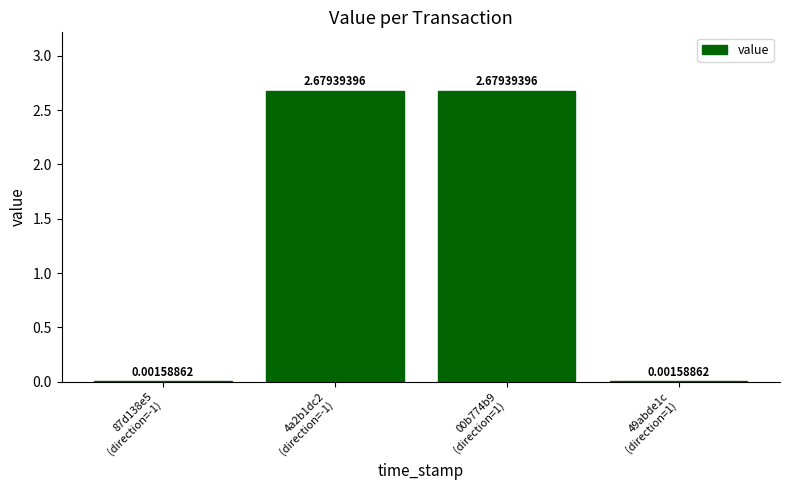

What is the sum of all values?

5.4